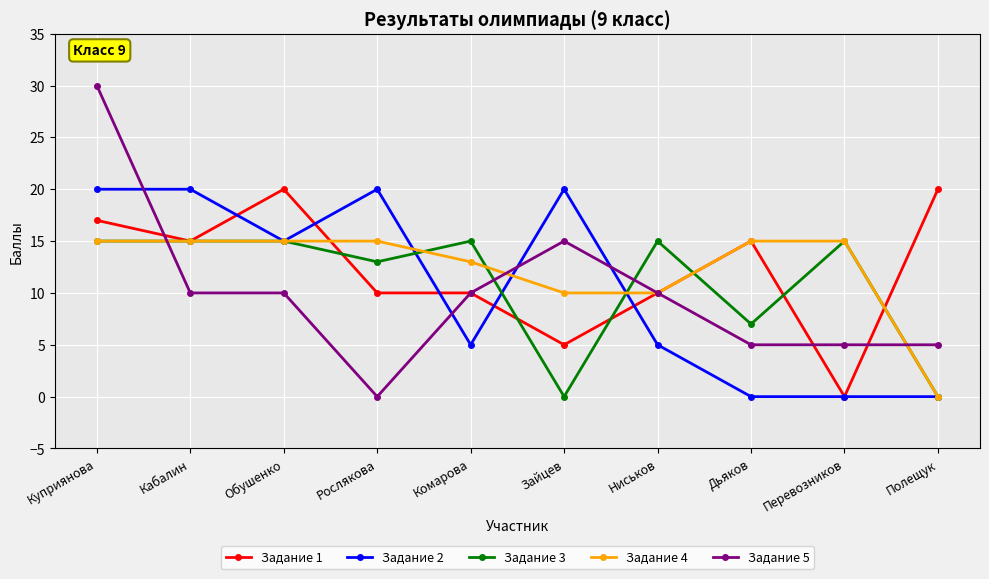

What is the difference between the Задание 1 values at Зайцев and Ниськов?

5